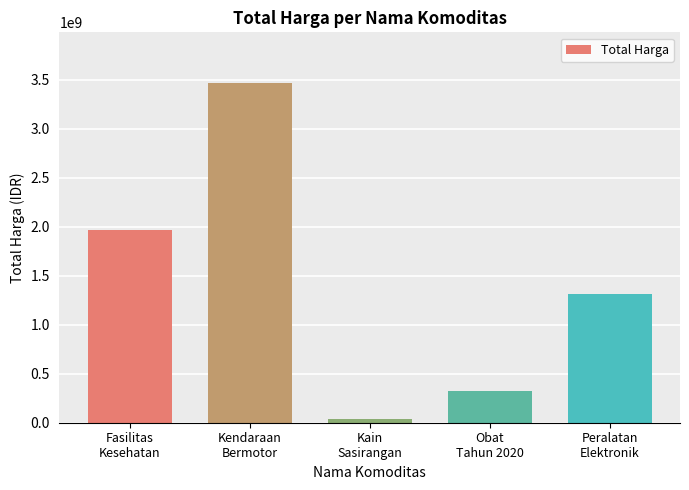

Which category has the lowest value across all series?

Kain
Sasirangan